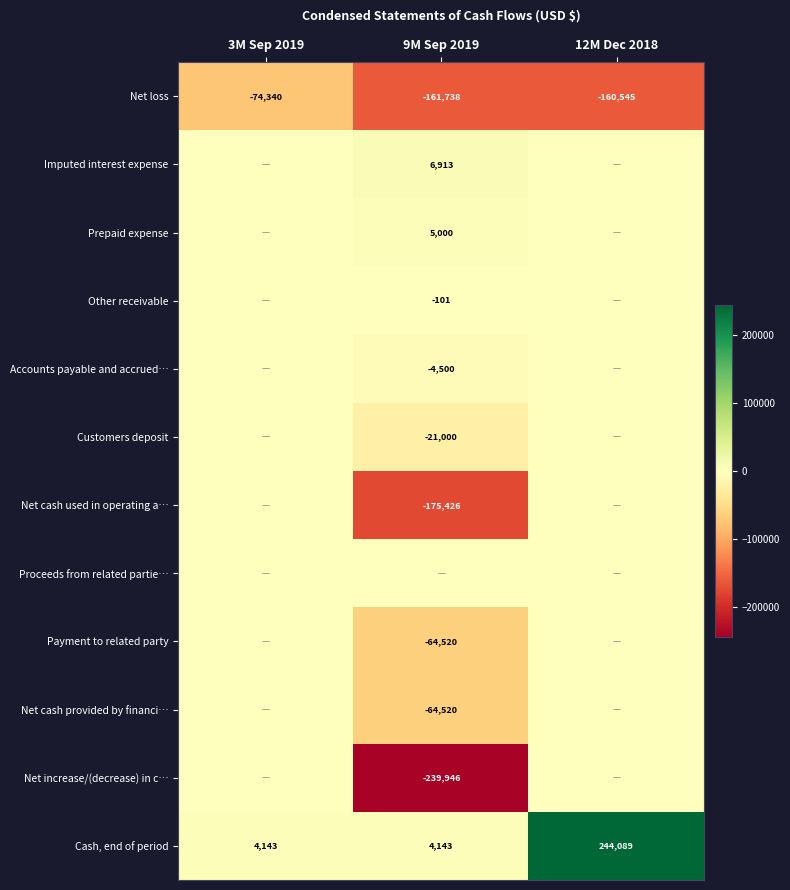

Which category has the highest value in the Cash, end of period series?

12M Dec 2018